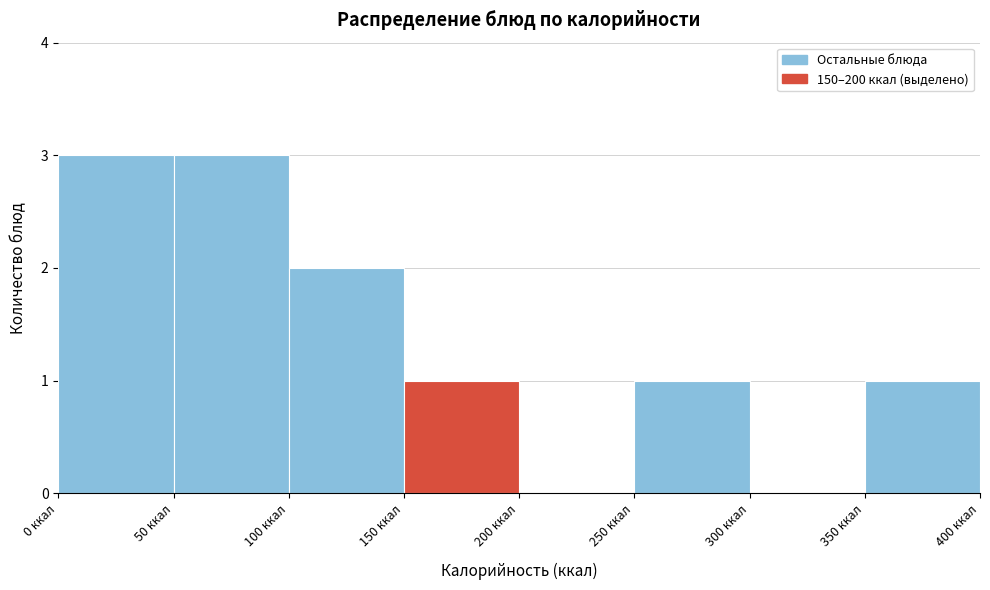

How tall is the bar that spans 250 to 300 on the x-axis? The values are not printed on the chart, so give them approximately, as read against the axis.

1